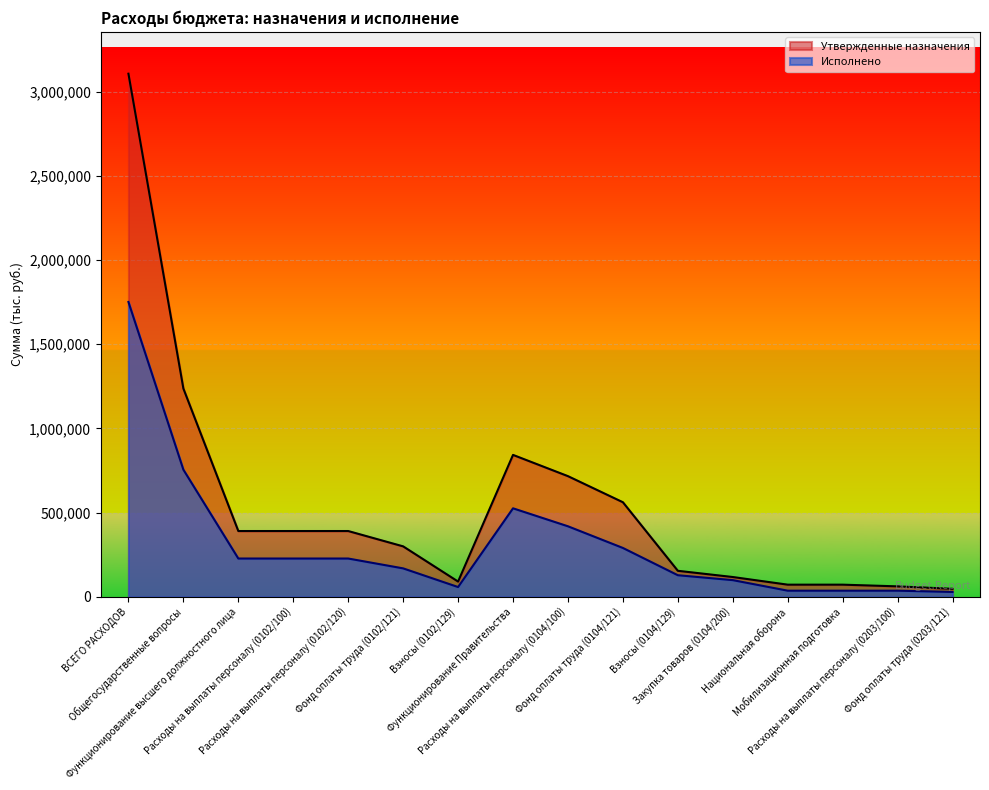

Where is the first local maximum for Исполнено?

Функционирование Правительства